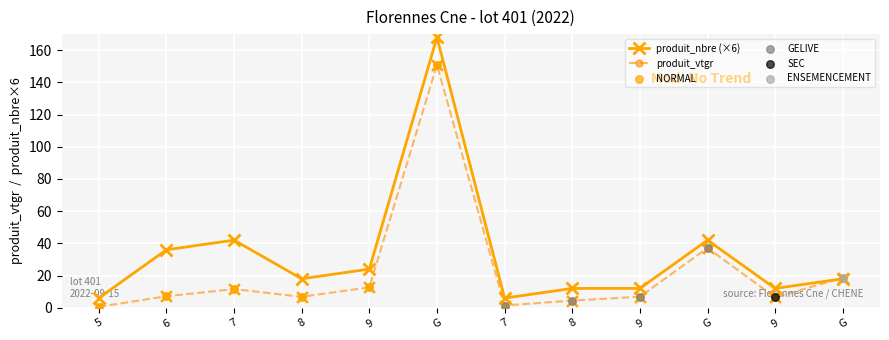

Does the chart have visible grid lines?

Yes